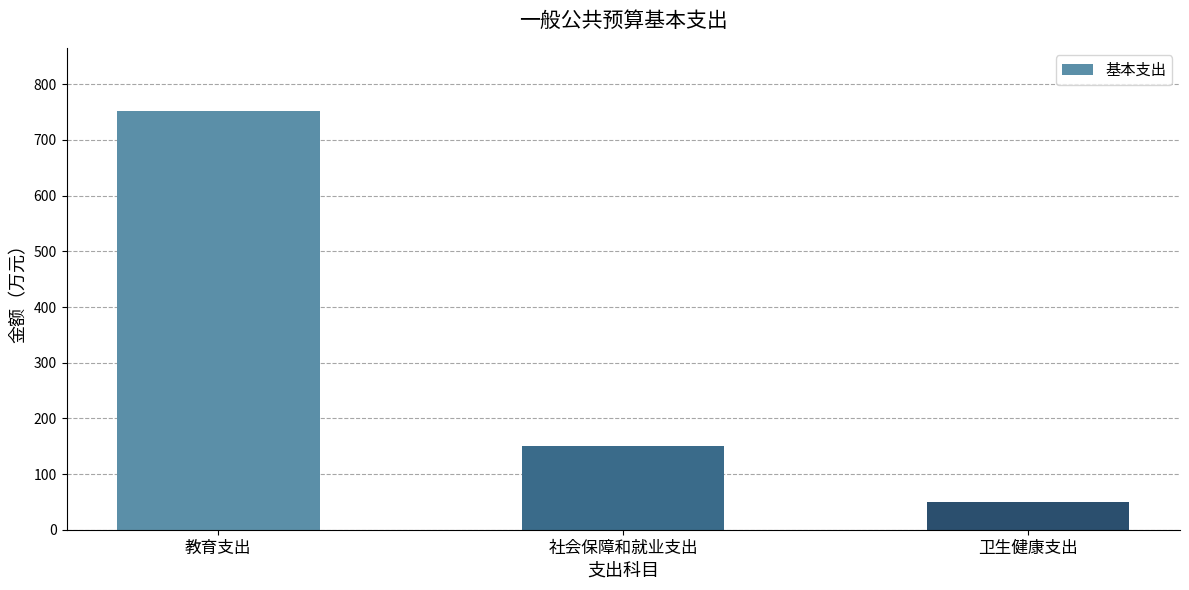

What is the difference between the second highest and minimum values?

100.7